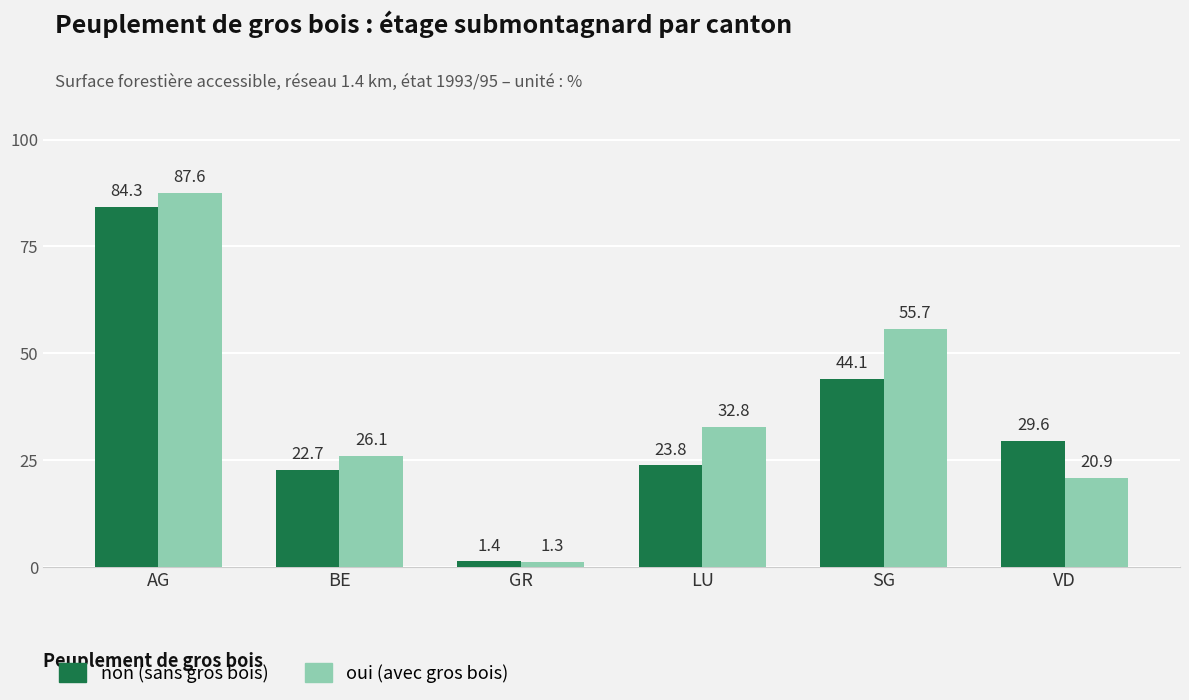

What is the spread (max minus min) of values at LU?

9.0